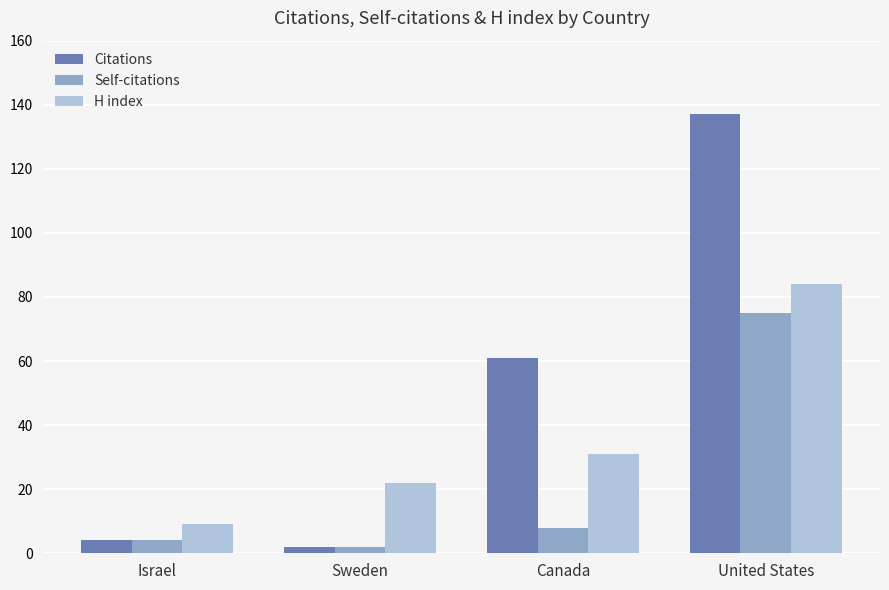

Which series changed the most between Israel and Canada?

Citations